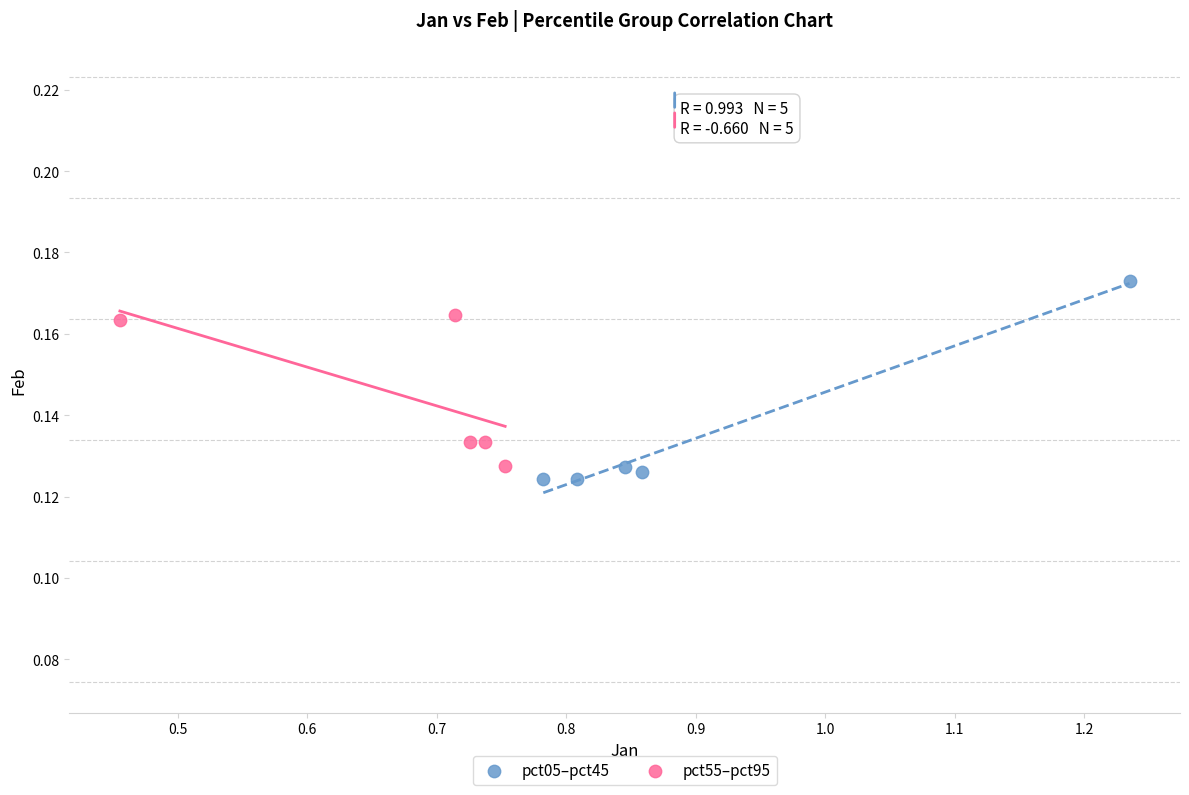

Which series reaches the maximum Y coordinate?

pct05–pct45